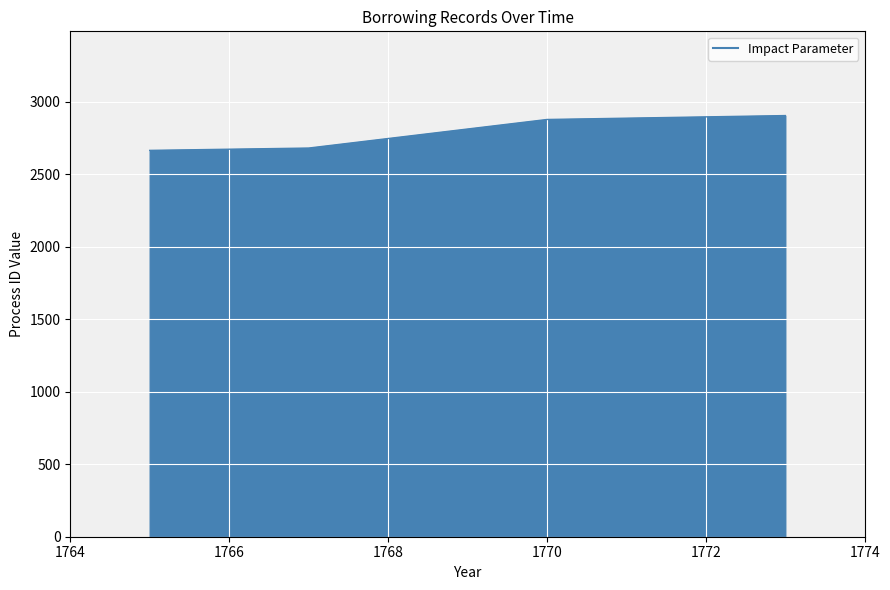

What is the minimum value shown in the chart?

2664